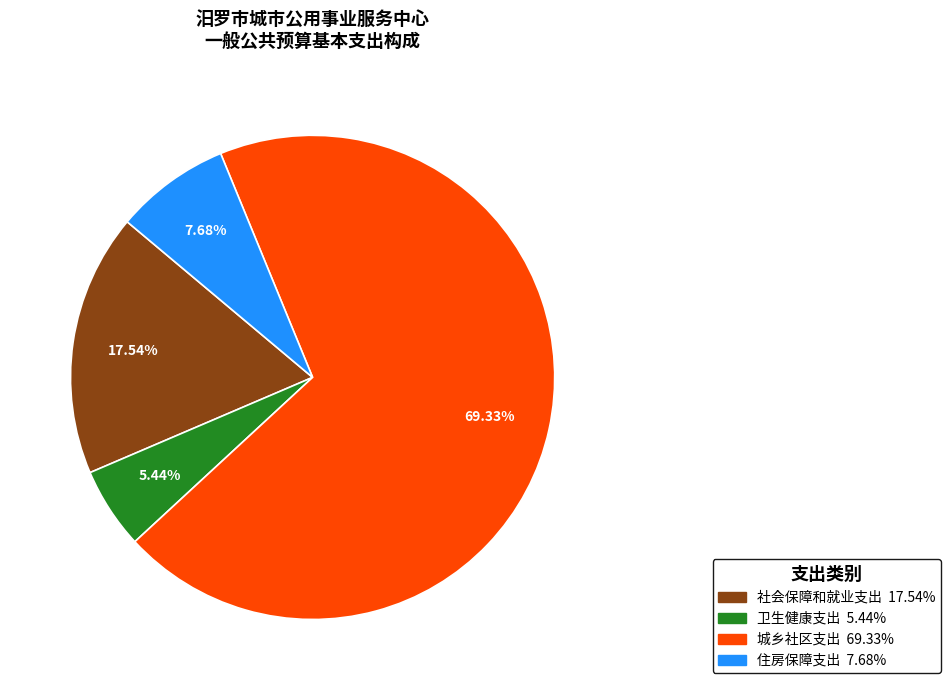

Do 城乡社区支出 and 卫生健康支出 together represent more than half of the pie?

Yes